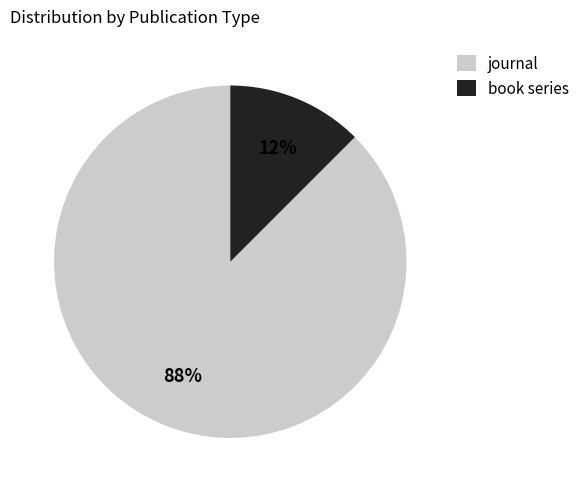

How many segments does this pie chart have?

2